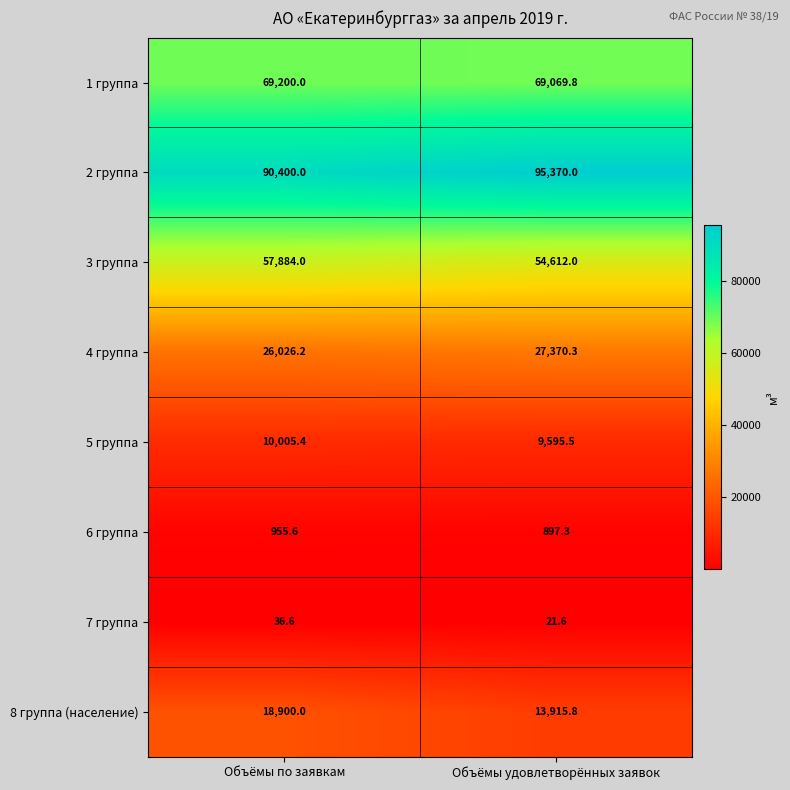

Count the number of data series in this chart.

8